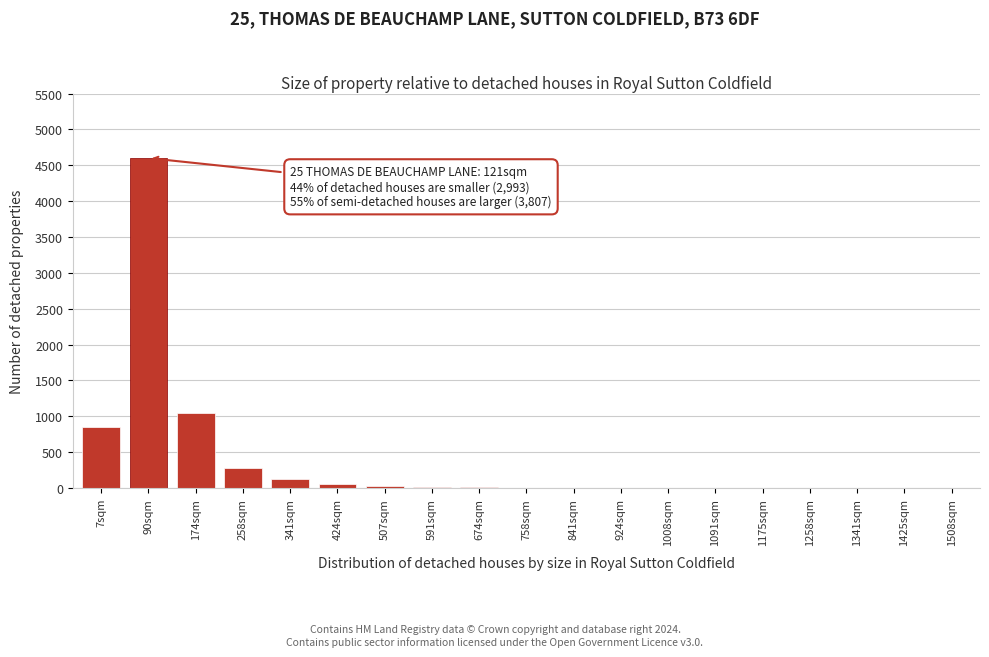

Where is the data nearest to the value 2300?

174sqm